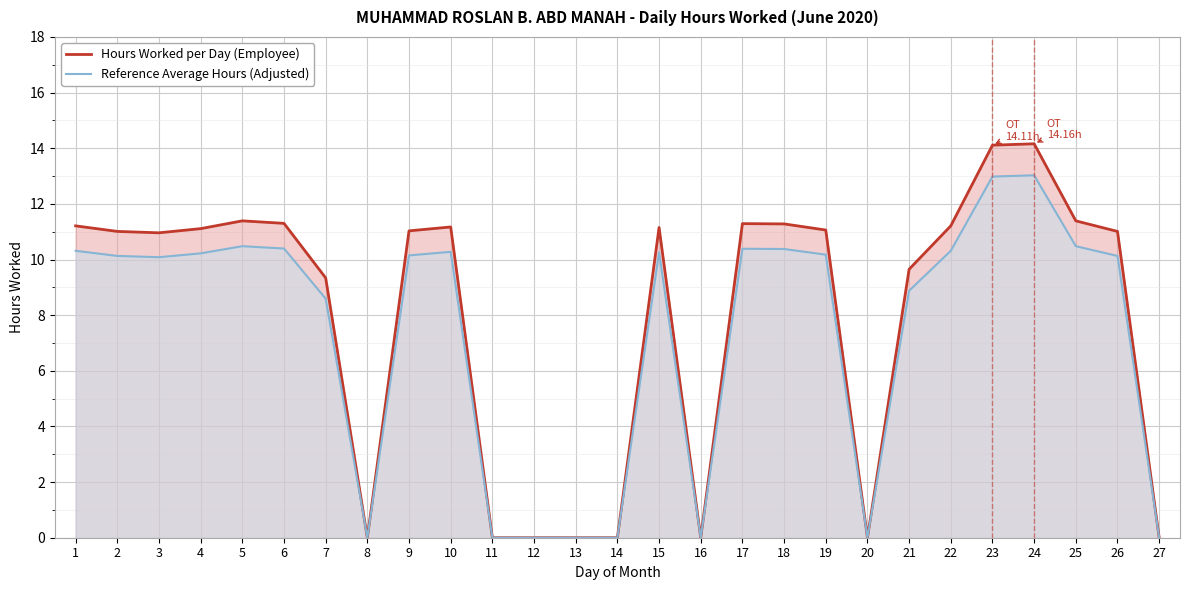

What is the value of the Hours Worked per Day (Employee) point at the 10th from the left?

11.2